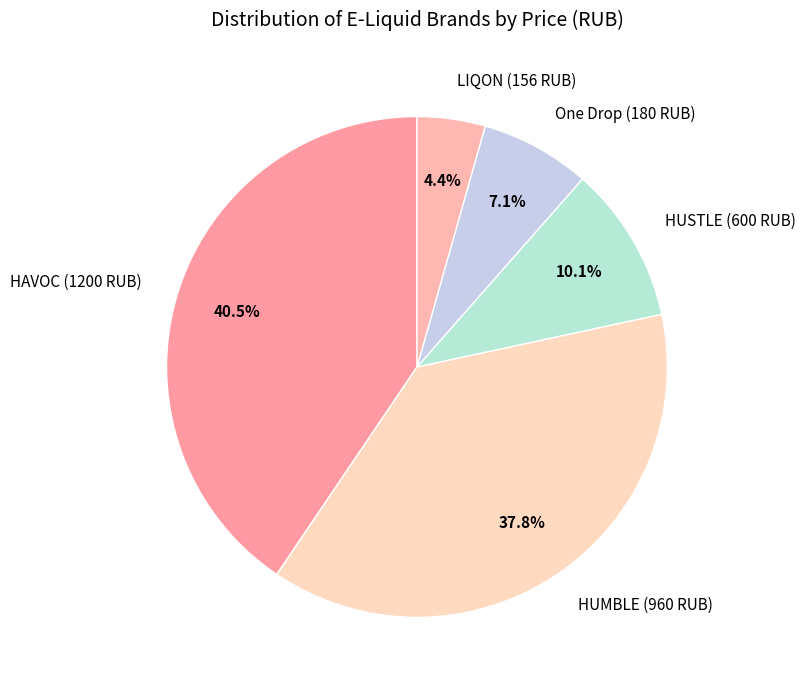

To the nearest percent, what percentage of the pie is HUMBLE (960 RUB)?

38%